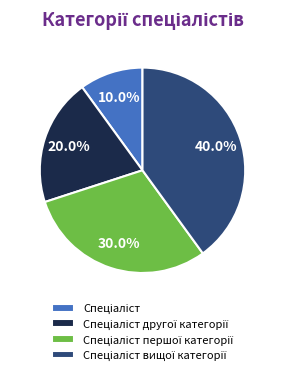

How many slices are in this pie chart?

4